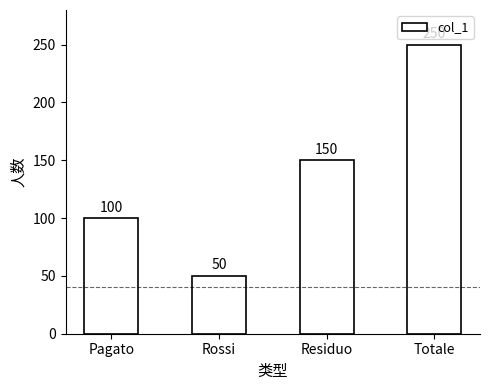

The chart shows a value of 100 at Pagato. True or false?

True